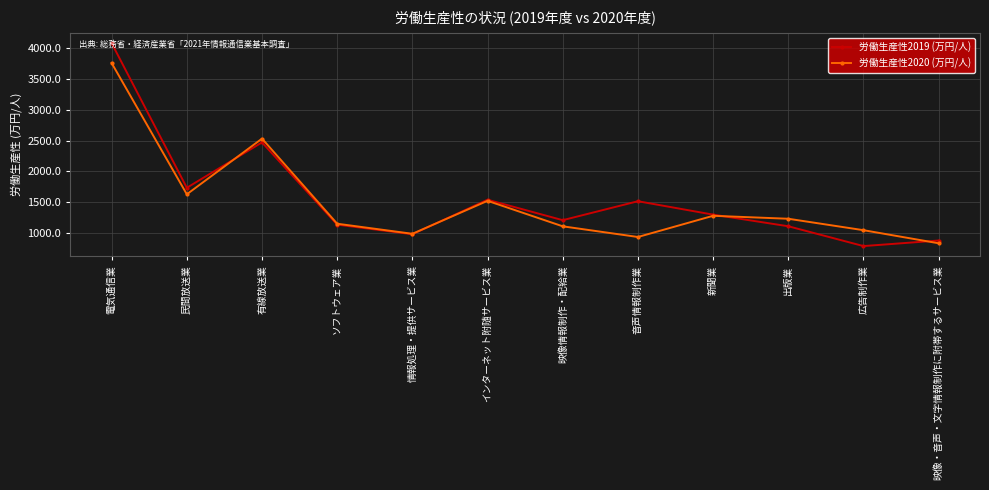

Does the chart display data point markers on the line(s)?

Yes